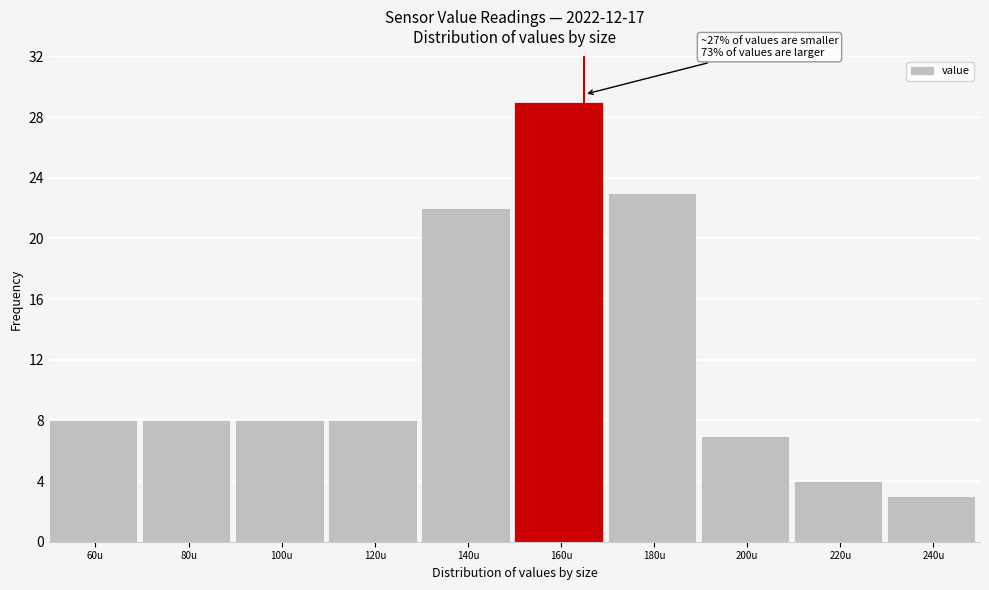

Reading left to right, extract all data points from this chart.

8	8	8	8	22	29	23	7	4	3